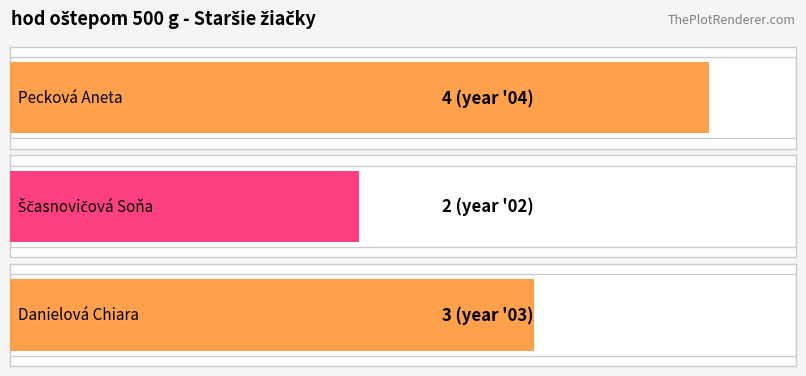

Where does the data first go above 3?

Pecková Aneta